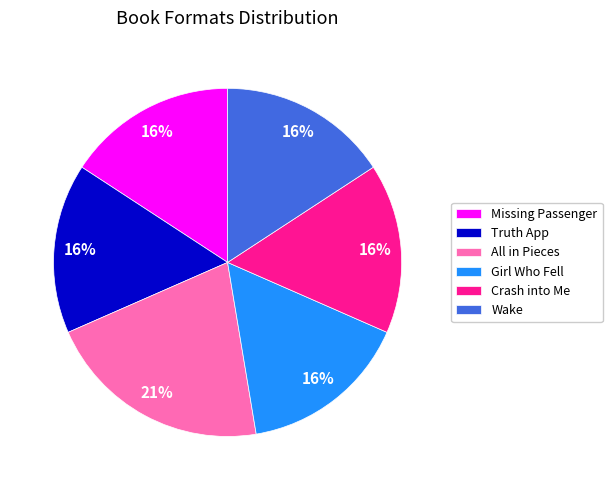

What percentage is the Crash into Me slice, to the nearest percent?

16%